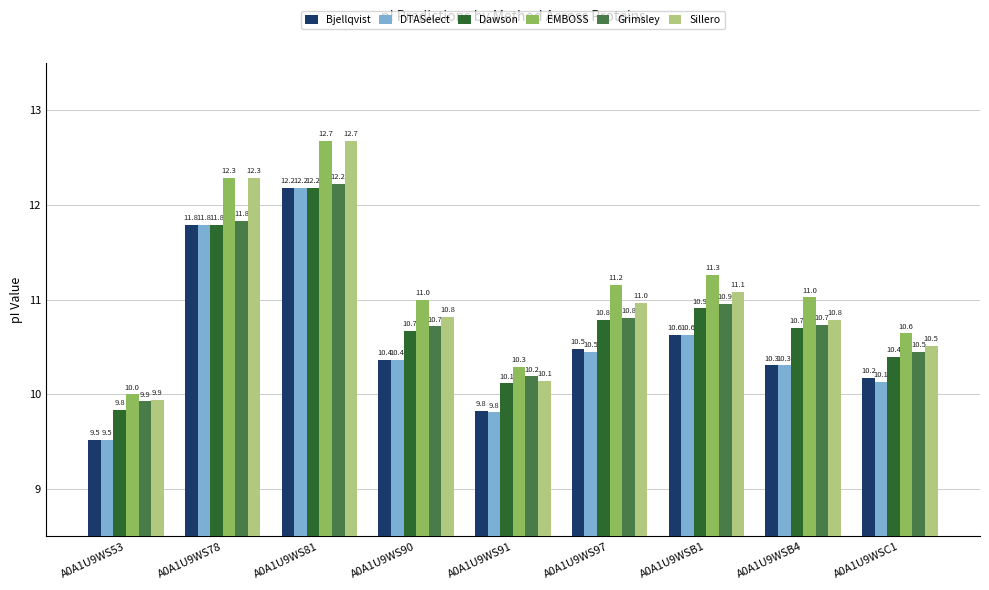

Which series has the largest total across all categories?

EMBOSS